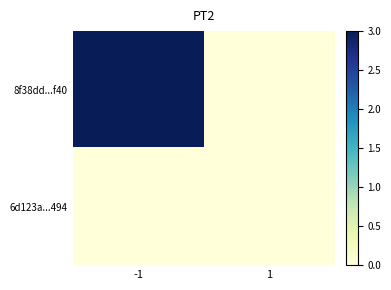

Between -1 and 1, which series saw the biggest shift?

8f38dd...f40